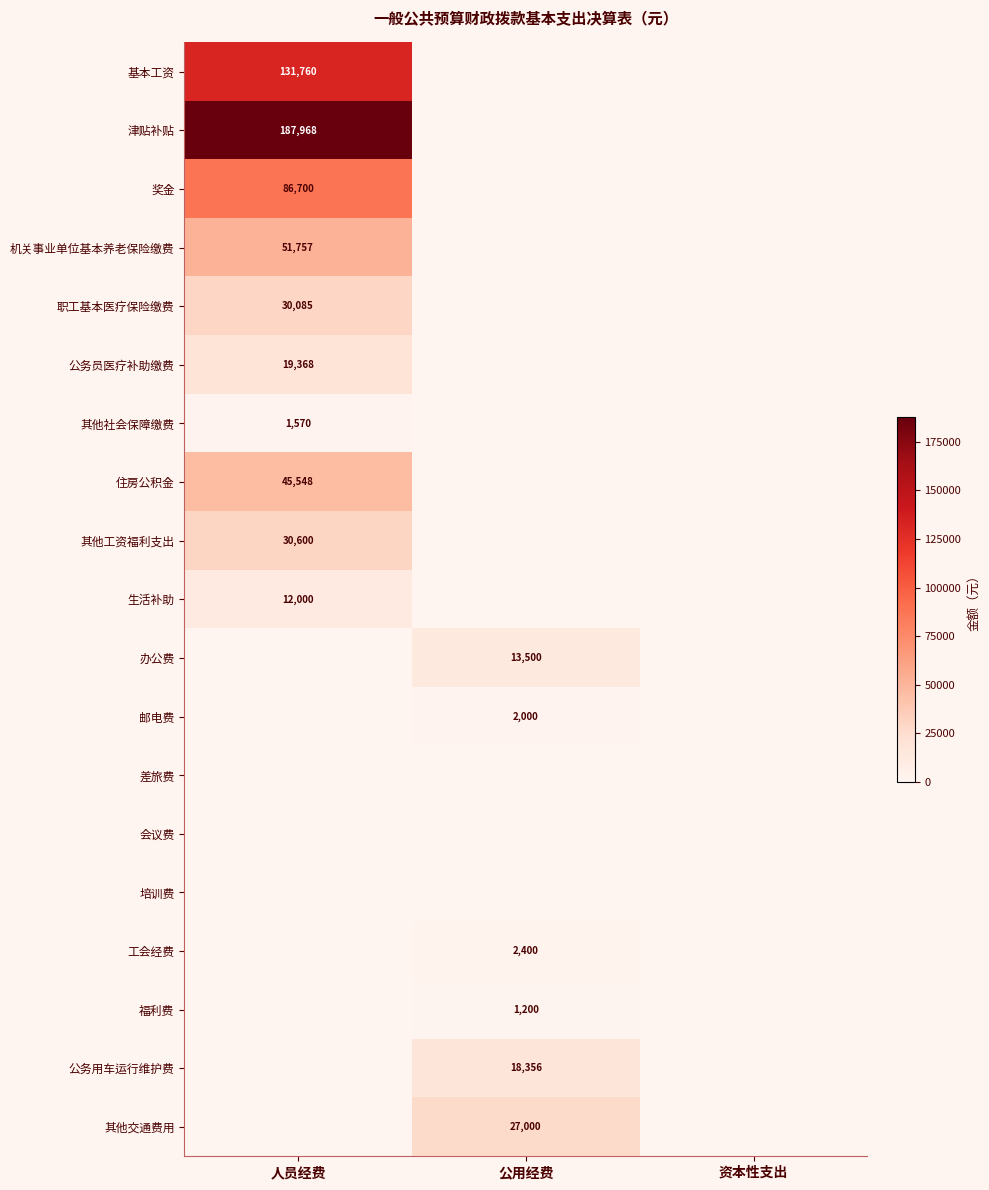

At which label is 其他工资福利支出 closest to 15300?

人员经费